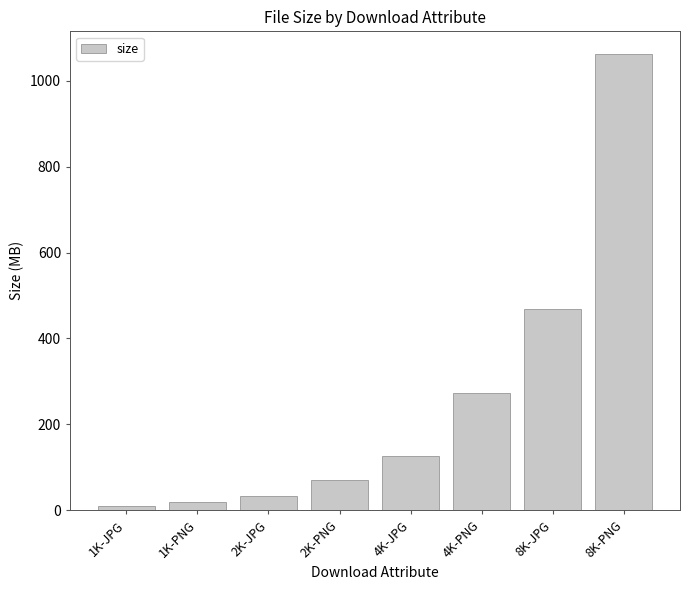

What is the change in value from 4K-PNG to 8K-PNG?

+788.1